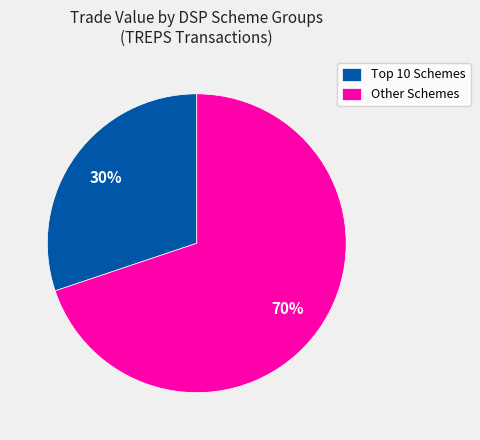

Is it true that Other Schemes is 76% of the pie?

False